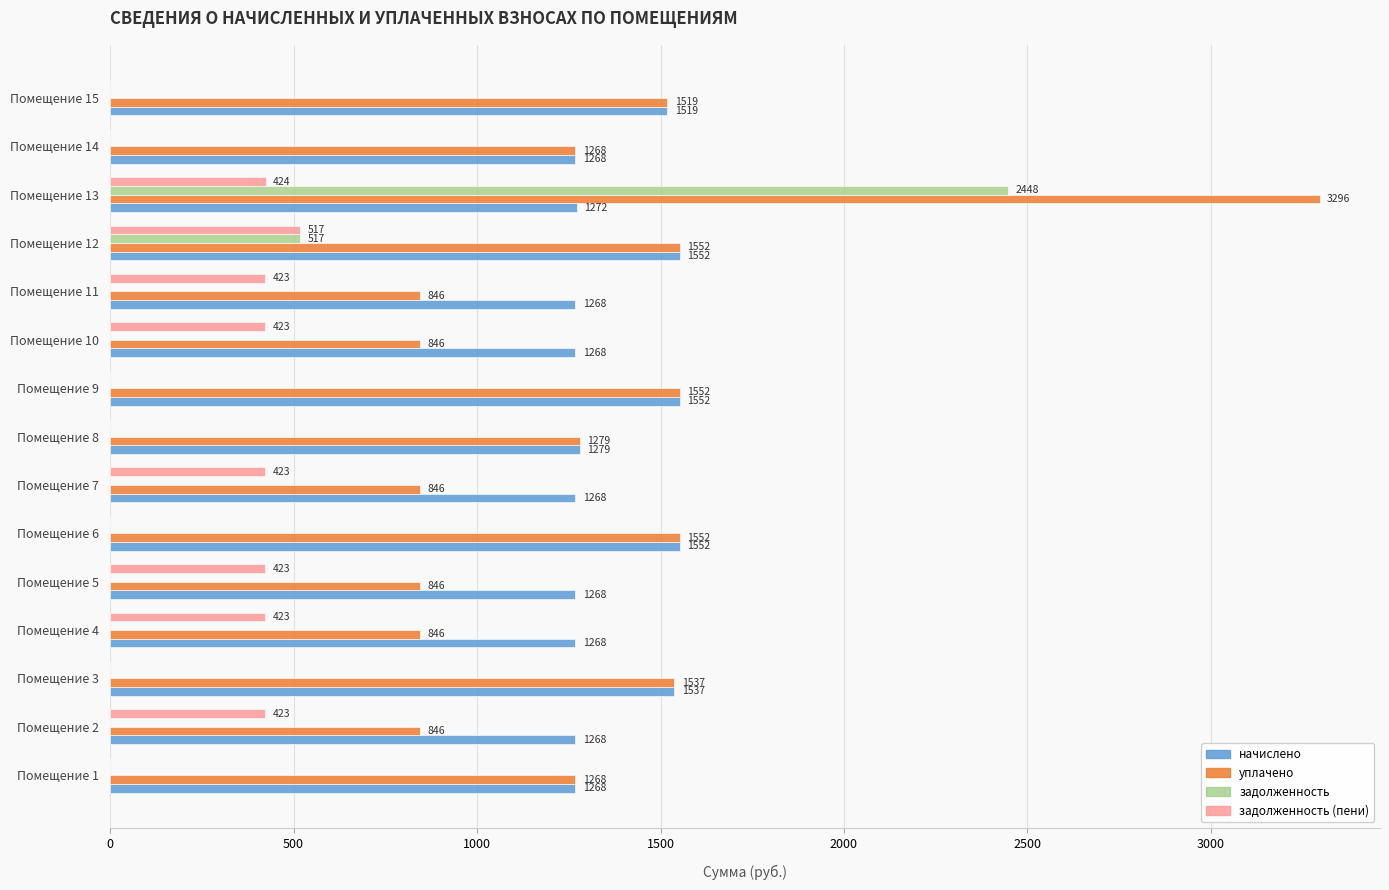

Count the number of data series in this chart.

4